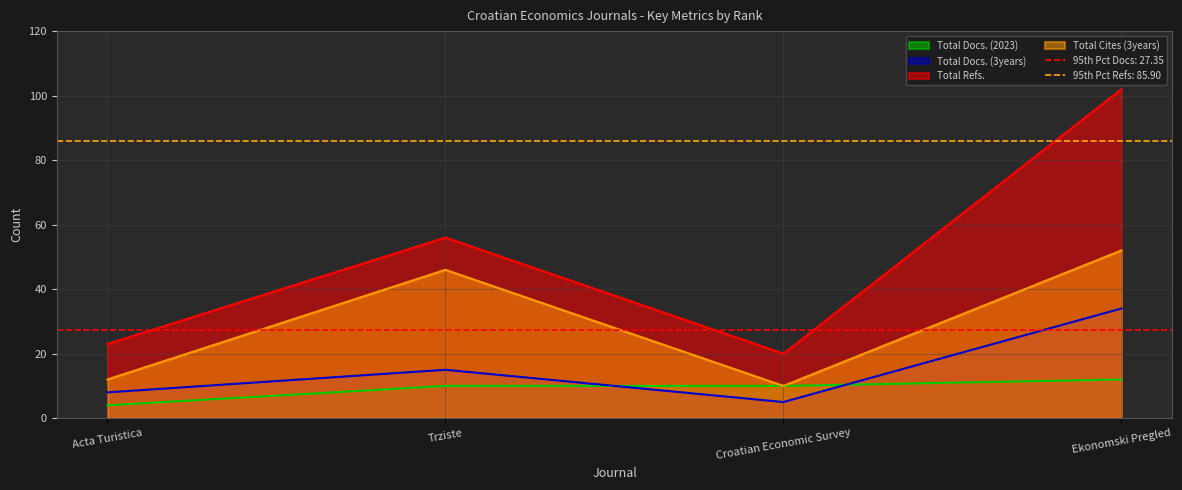

How many interior local peaks does the Total Cites (3years) series have?

1